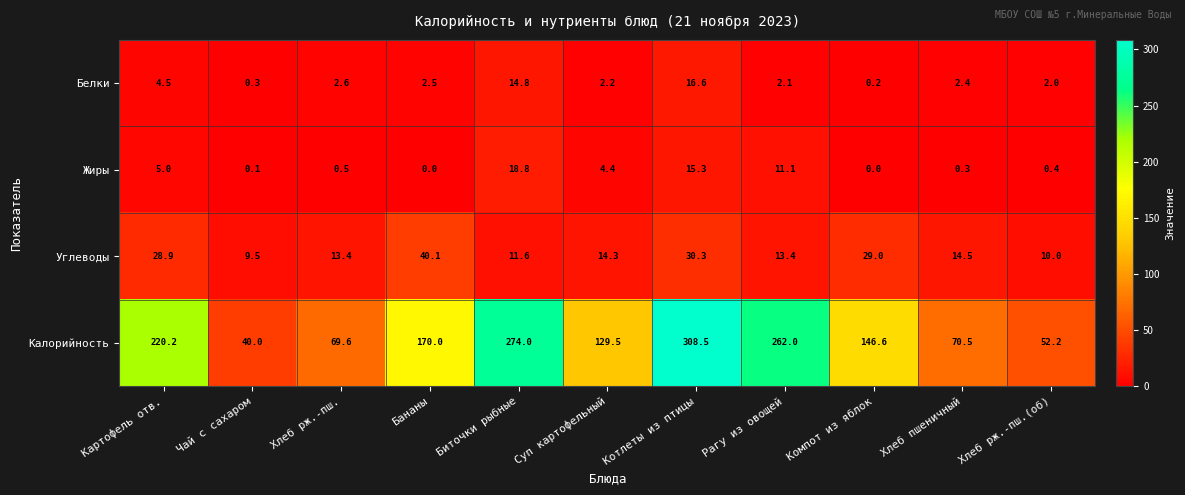

How many data points does each series have?

11